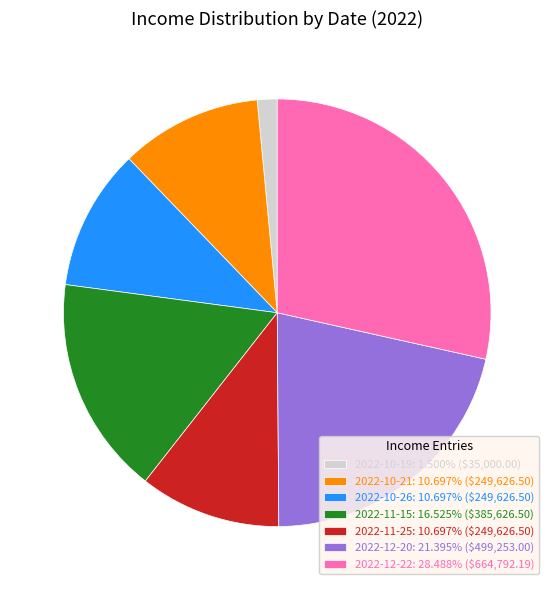

Is 2022-10-19: 1.500% ($35,000.00) the majority of the pie?

No